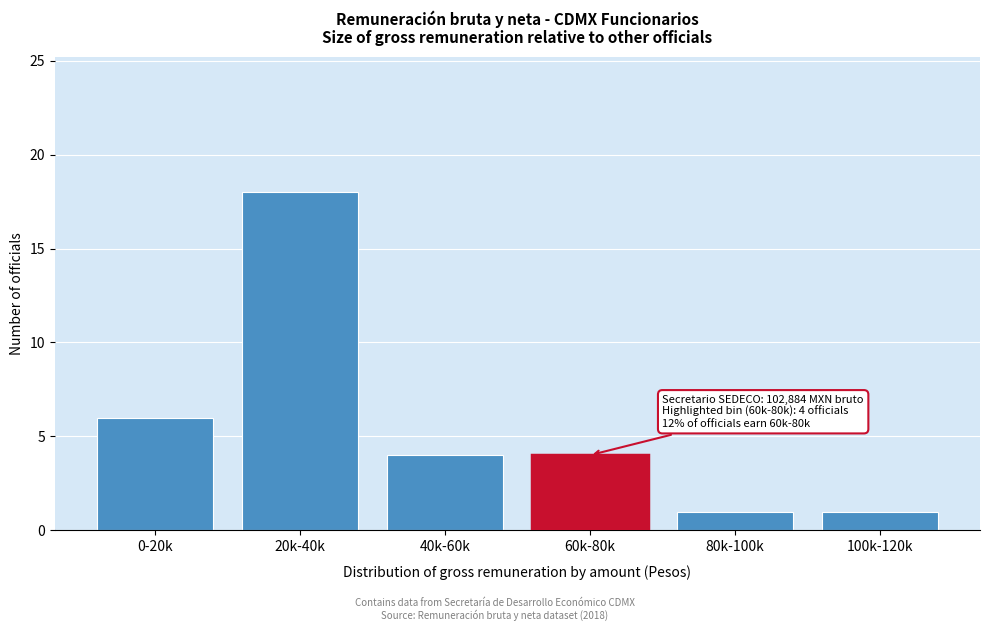

Reading left to right, extract all data points from this chart.

6	18	4	4	1	1